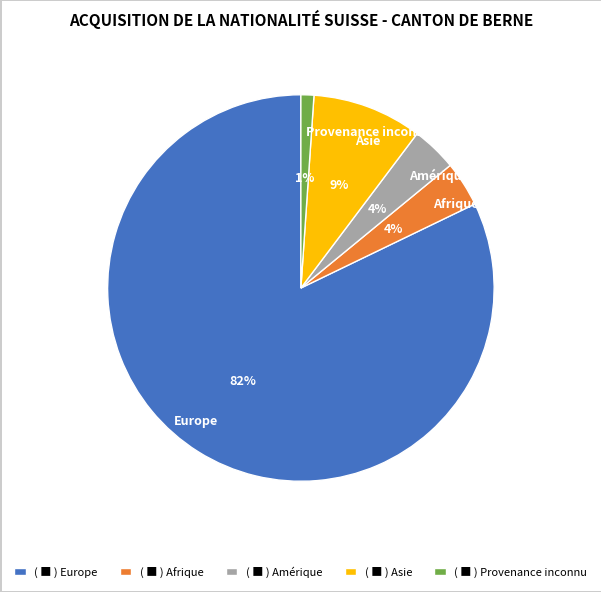

To the nearest percent, what is the difference between the Europe and Provenance inconnu slice percentages?

81%